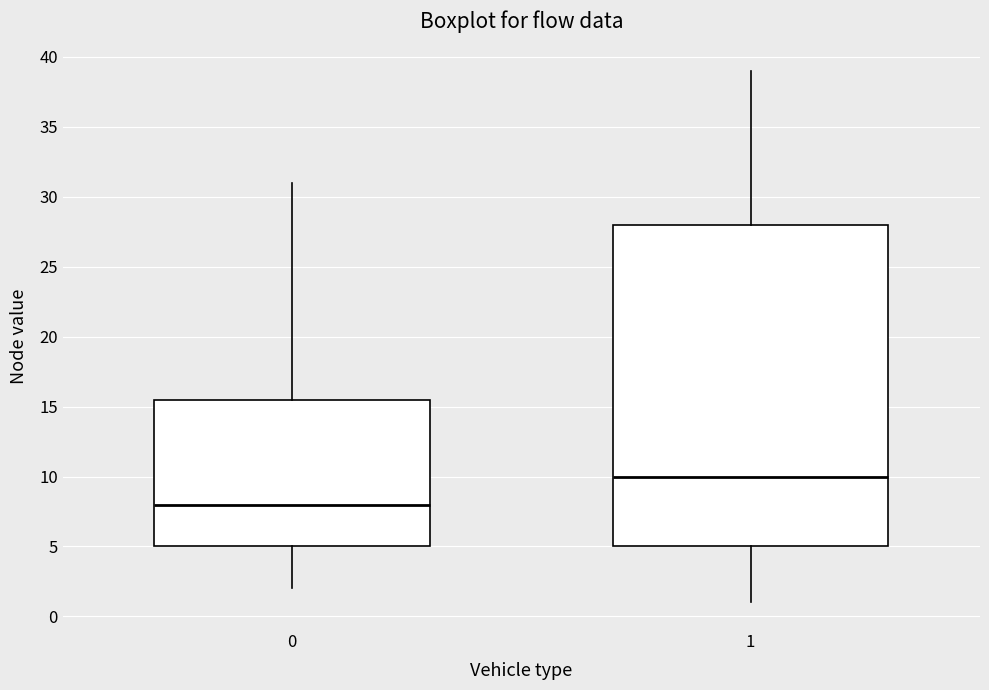

Reading left to right, transcribe this box plot: for each box, give where its median line is, the range the box spans, and where its two whiskers end, as read against the y-axis. The values are not printed on the chart, so give them approximately, as read against the axis.

0: median 8.0, box 5.0 to 15.5, whiskers 2.0 to 31.0
1: median 10.0, box 5.0 to 28.0, whiskers 1.0 to 39.0